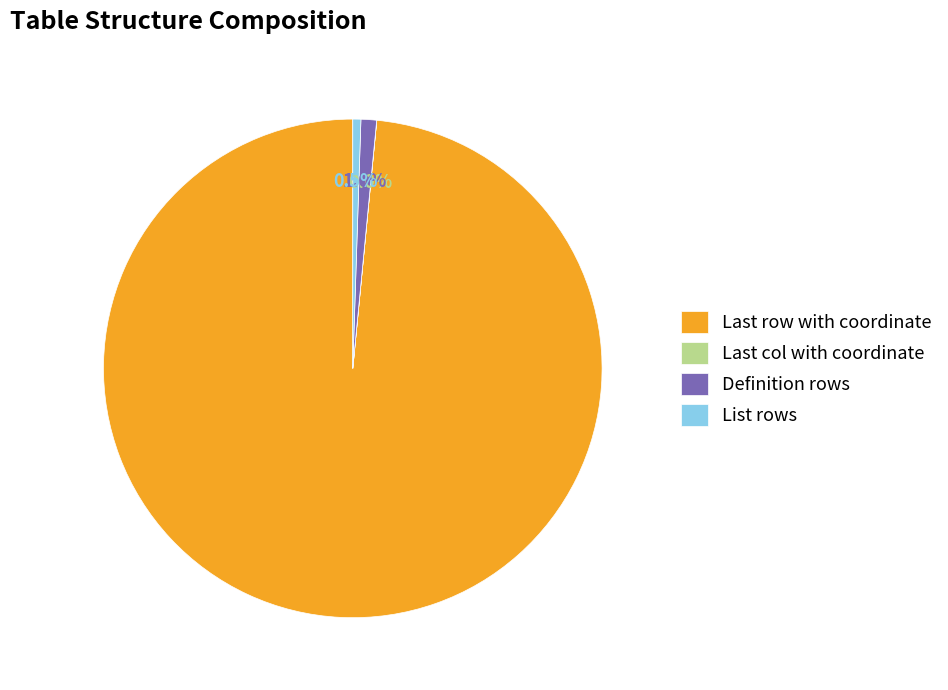

How much of the chart is everything except List rows?

99.5%